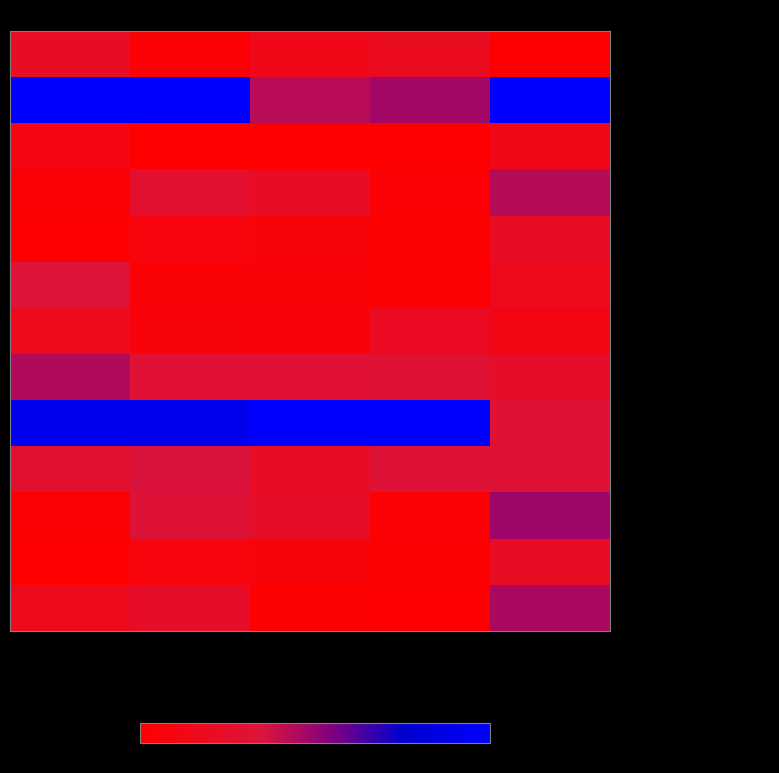

Count the number of categories in the chart.

5